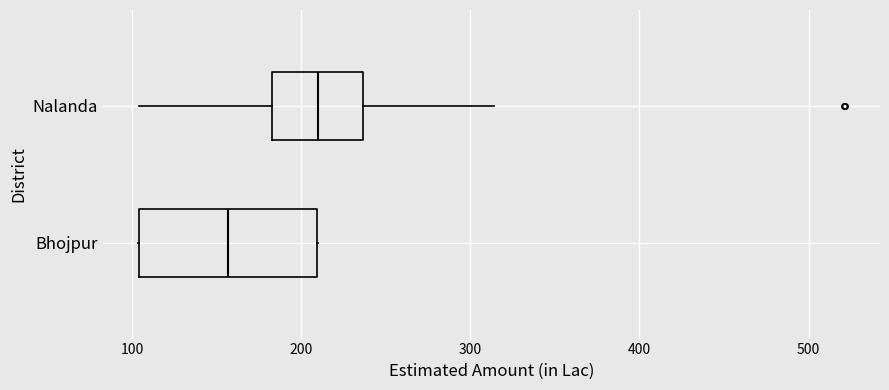

Reading bottom to top, transcribe this box plot: for each box, give where its median line is, the range the box spans, and where its two whiskers end, as read against the x-axis. The values are not printed on the chart, so give them approximately, as read against the axis.

Bhojpur: median 160, box 100 to 210, whiskers 100 to 210
Nalanda: median 210, box 180 to 240, whiskers 100 to 310